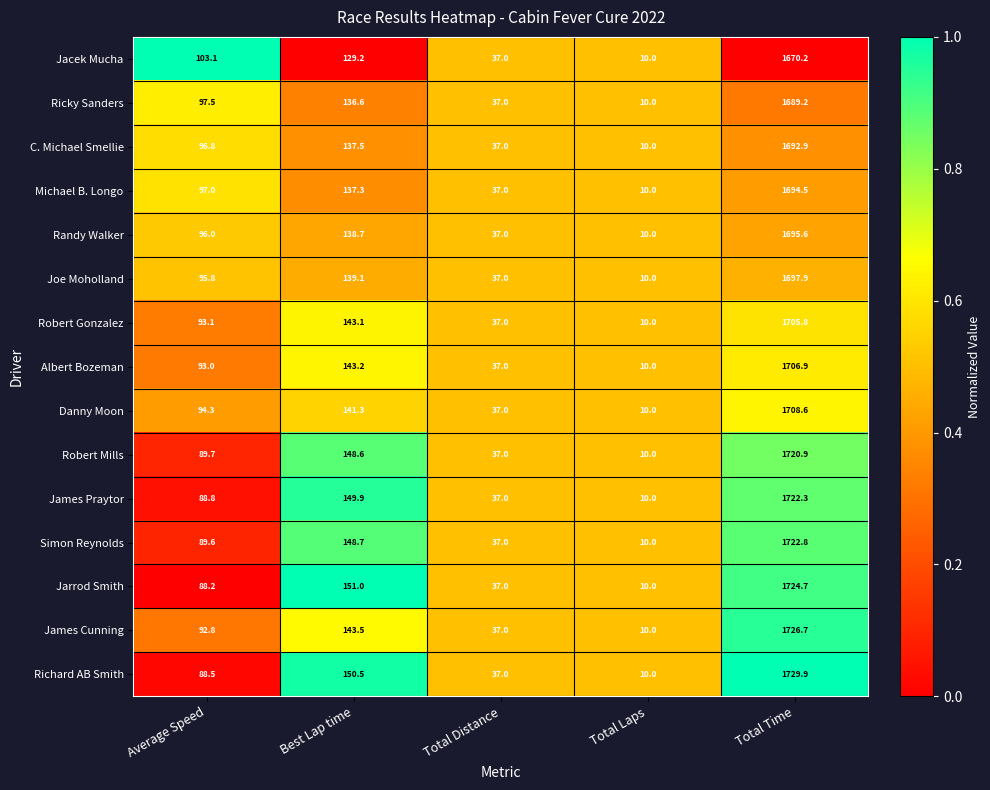

Which series has the widest spread of values?

Richard AB Smith